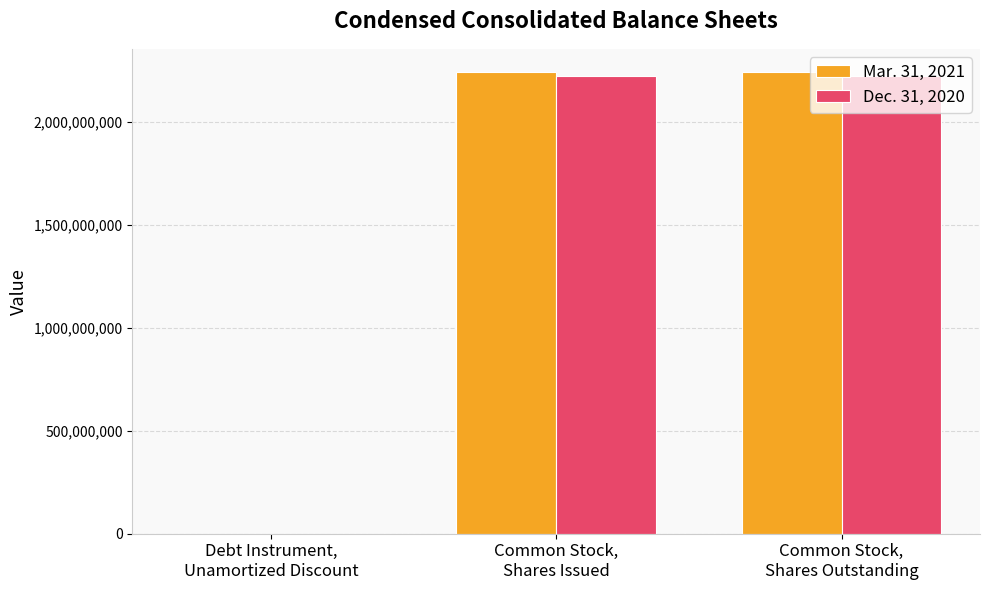

What is the maximum value for Dec. 31, 2020?

2223741391